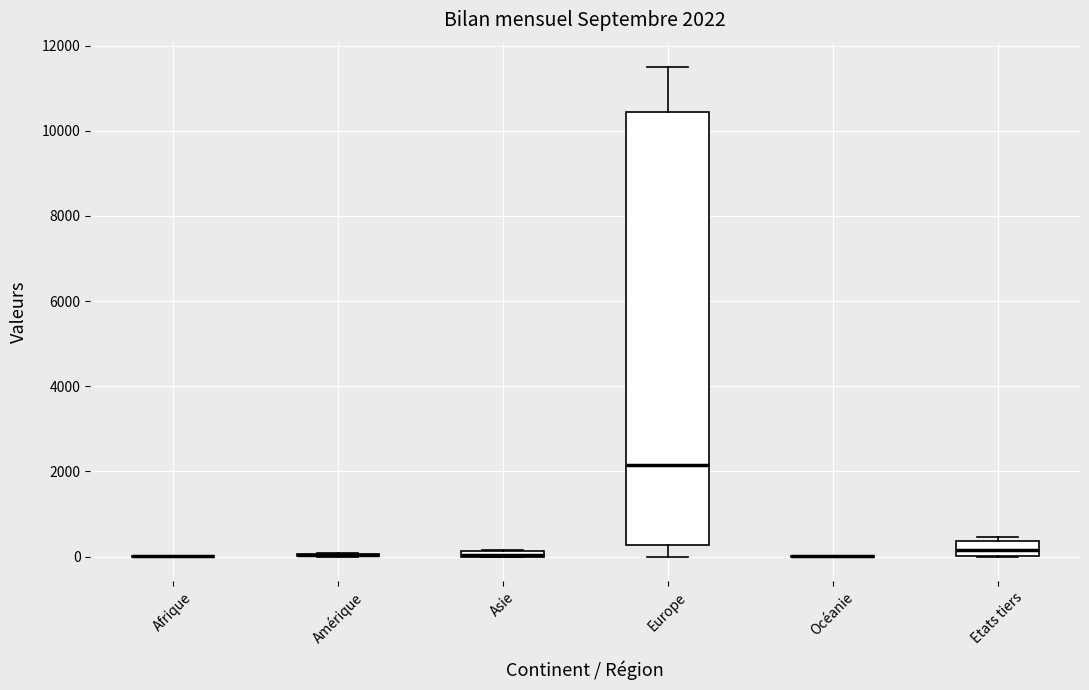

Comparing the boxes themselves (not the whiskers), which one is the tallest?

Europe